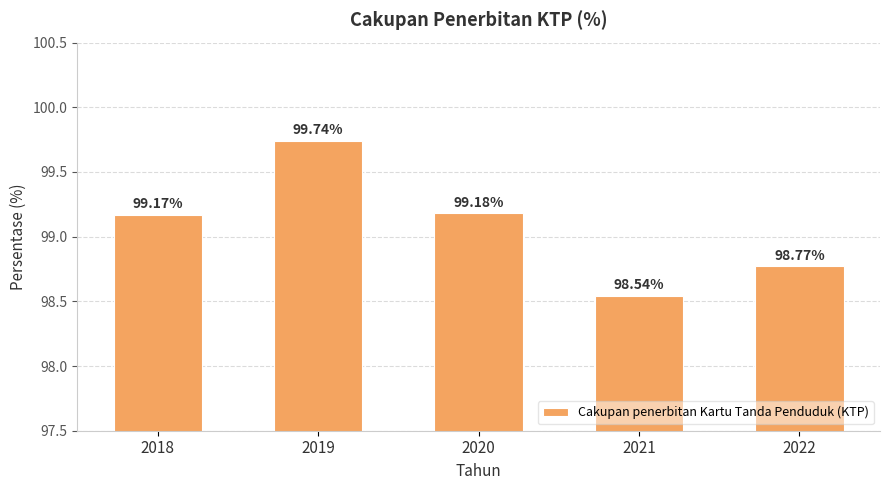

Approximately how many times larger is the value at 2018 compared to 2020?

1.0